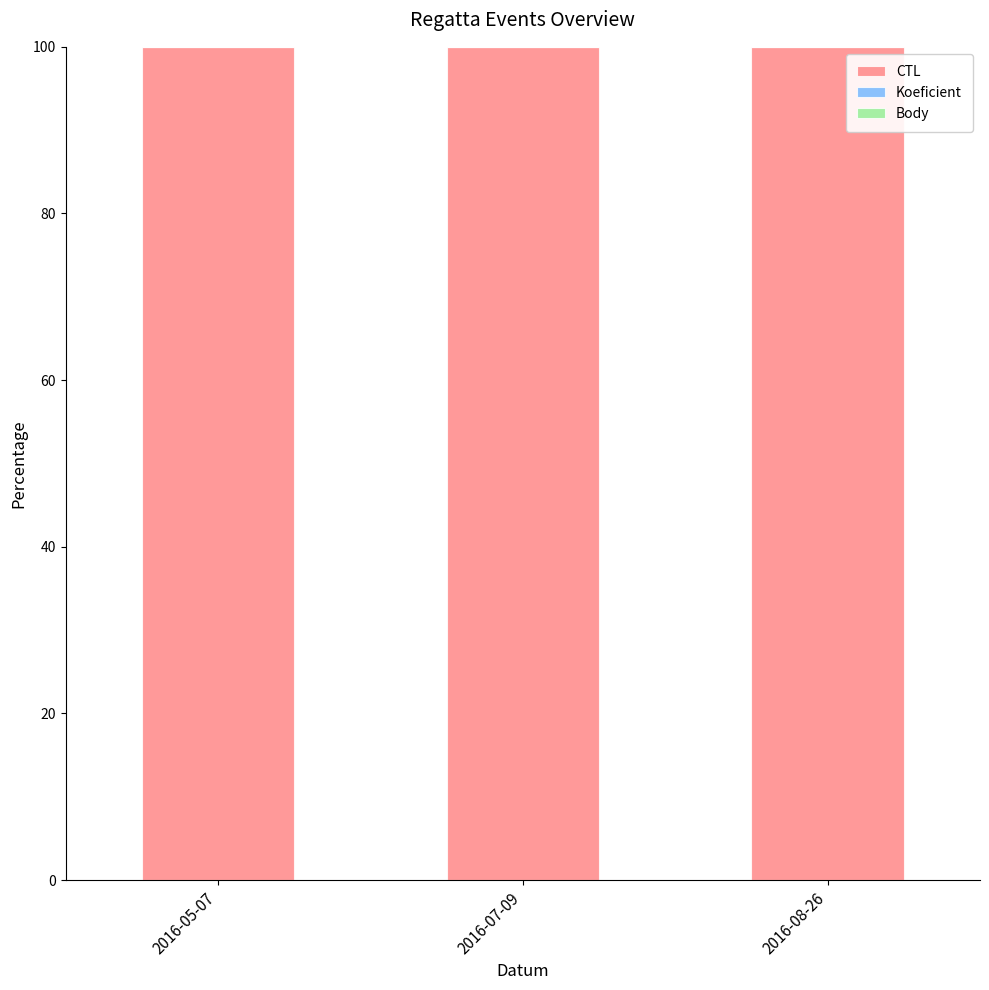

How many categories are shown in the chart?

3